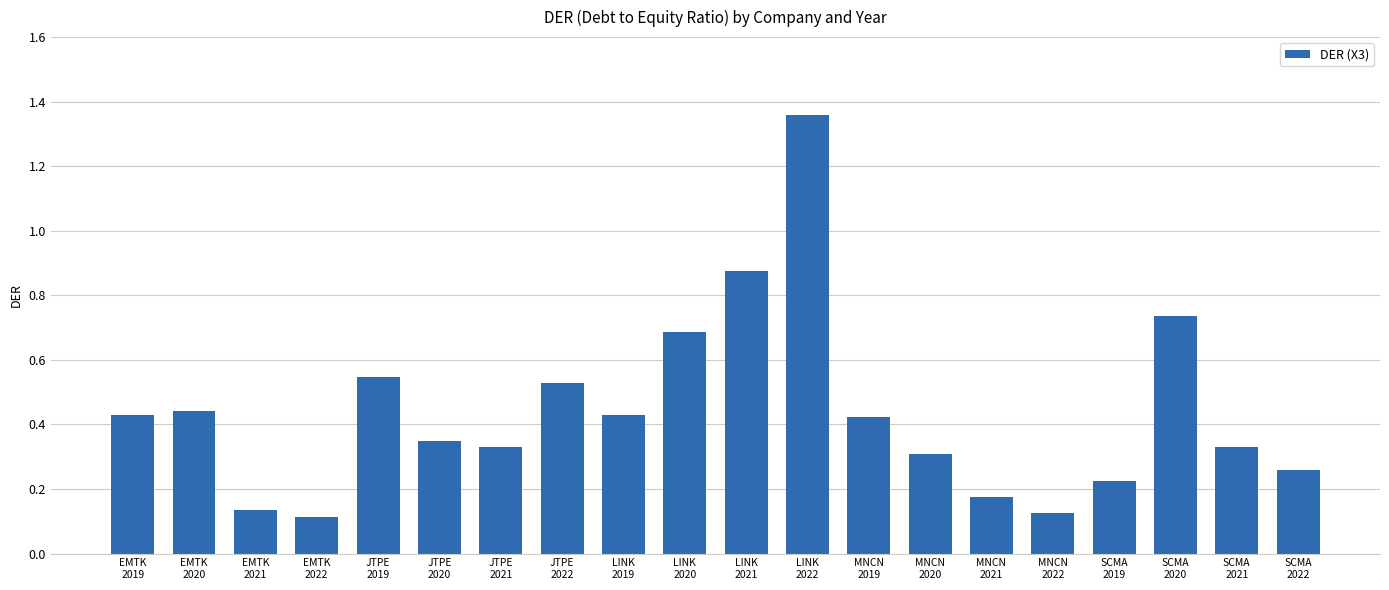

What is the sum of the values at LINK
2021 and SCMA
2021?

1.2